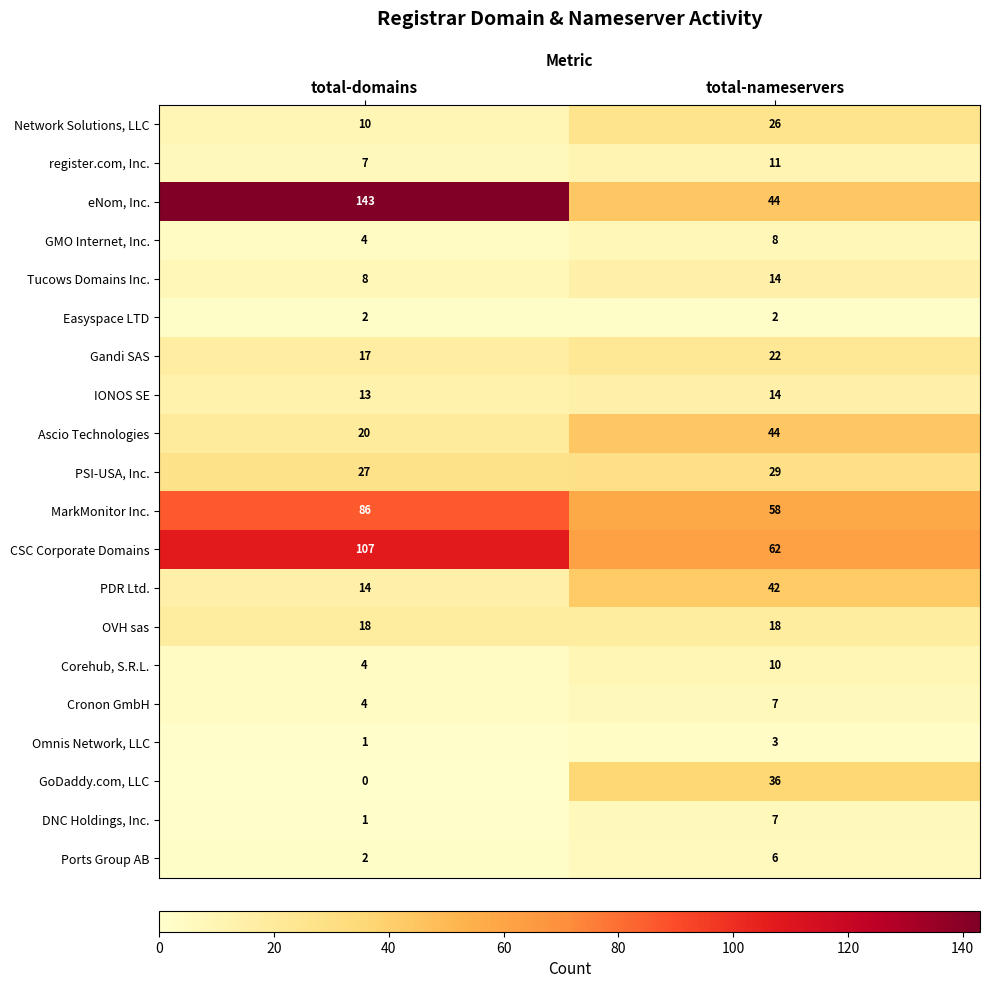

Which series has the widest spread of values?

eNom, Inc.